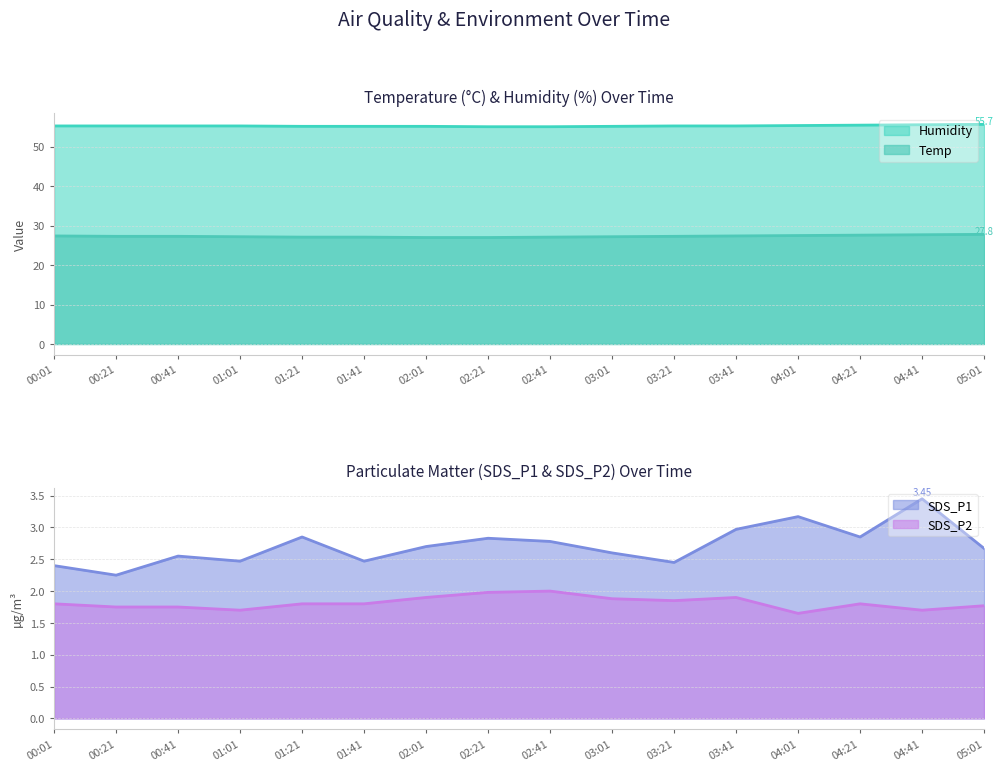

True or false: SDS_P1 and Humidity intersect in this chart.

False